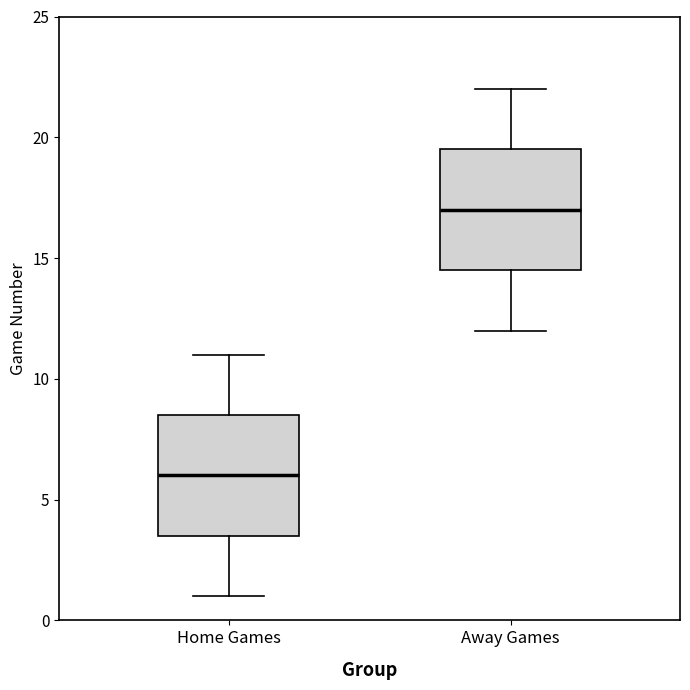

Reading left to right, transcribe this box plot: for each box, give where its median line is, the range the box spans, and where its two whiskers end, as read against the y-axis. The values are not printed on the chart, so give them approximately, as read against the axis.

Home Games: median 6.0, box 3.5 to 8.5, whiskers 1.0 to 11.0
Away Games: median 17.0, box 14.5 to 19.5, whiskers 12.0 to 22.0